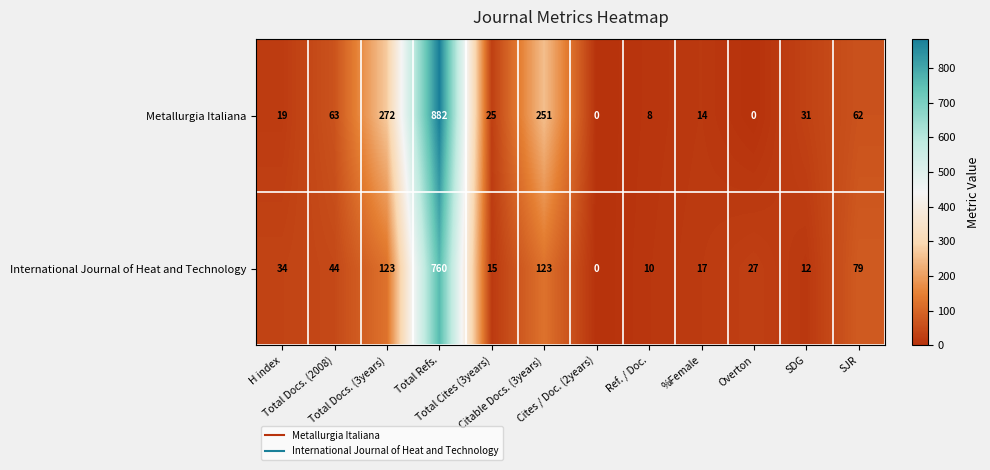

What is the greatest value displayed?

882